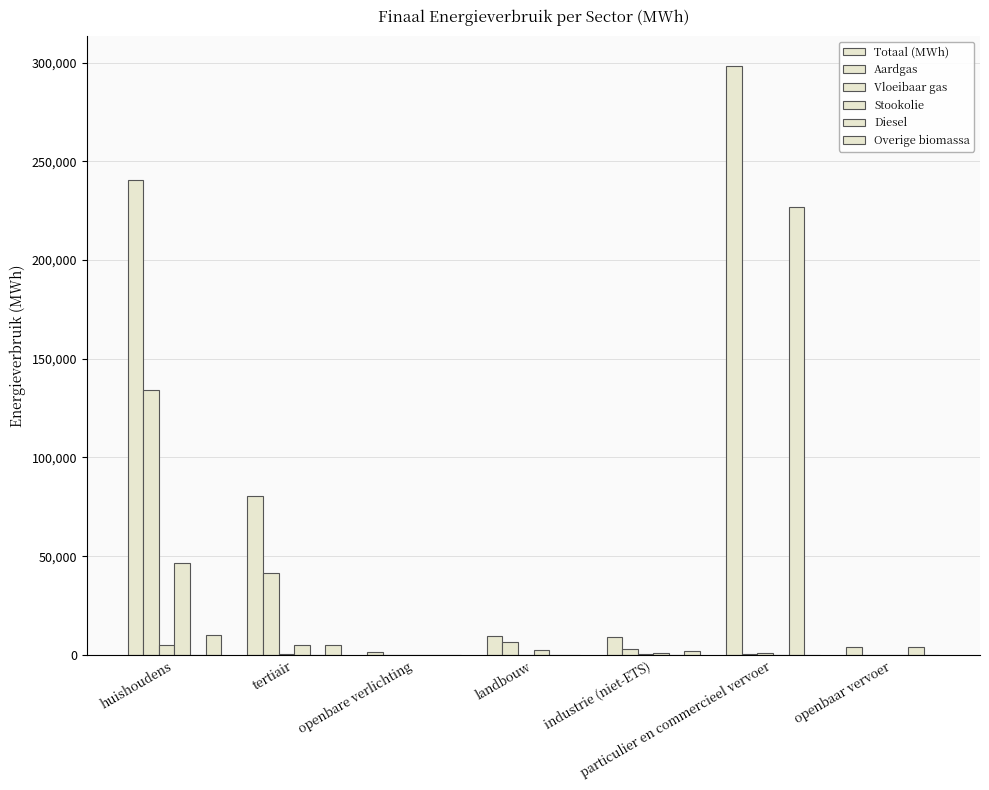

How many series are shown in this chart?

6